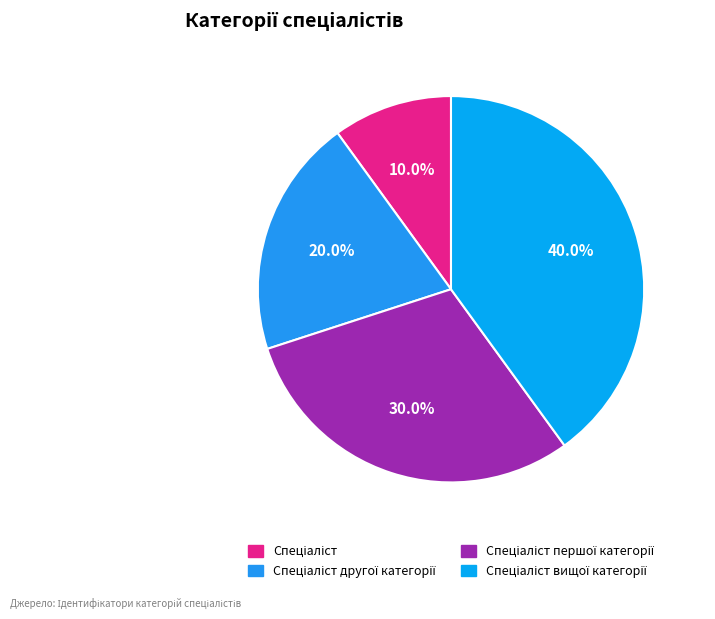

Does any single category account for the majority?

No